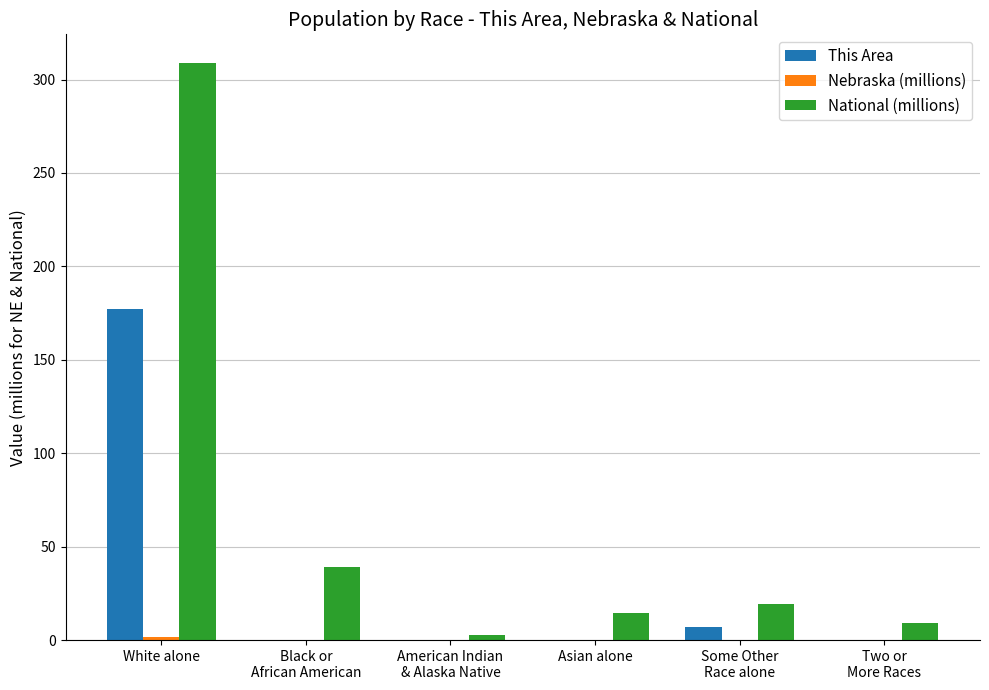

At which category is the sum across all series the highest?

White alone